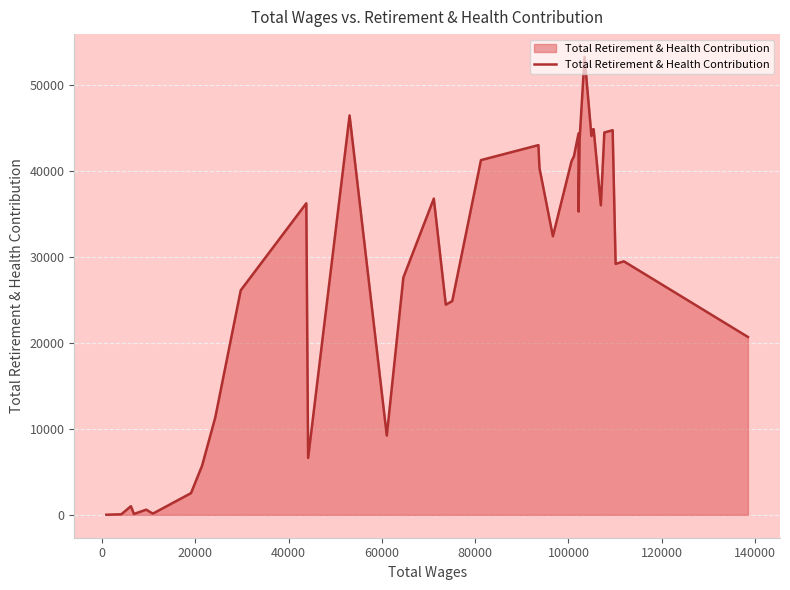

How many lines are shown in the chart?

1